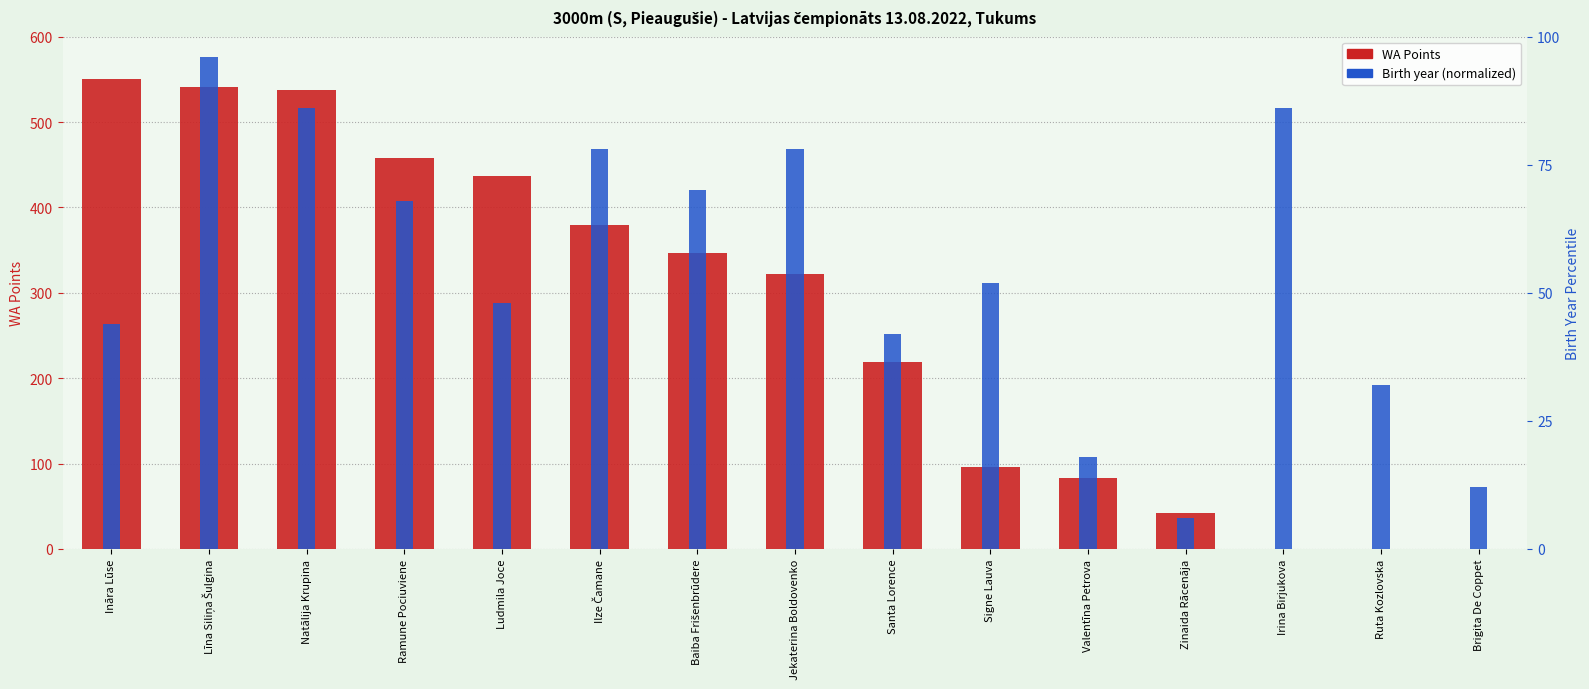

True or false: WA Points has a value of 537.0 at Natālija Krupina.

True